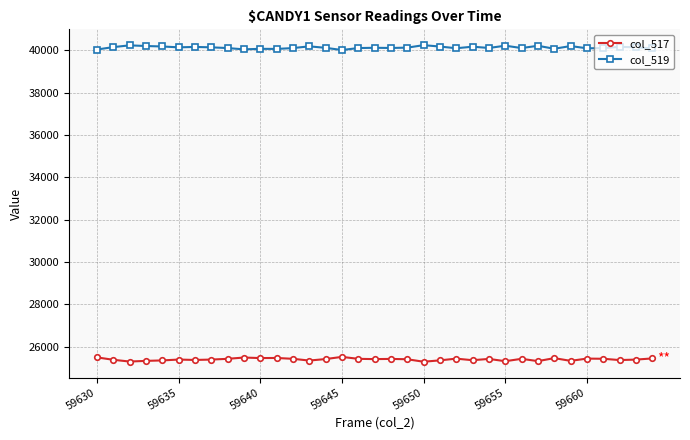

What are all the series names shown in the legend?

col_517, col_519